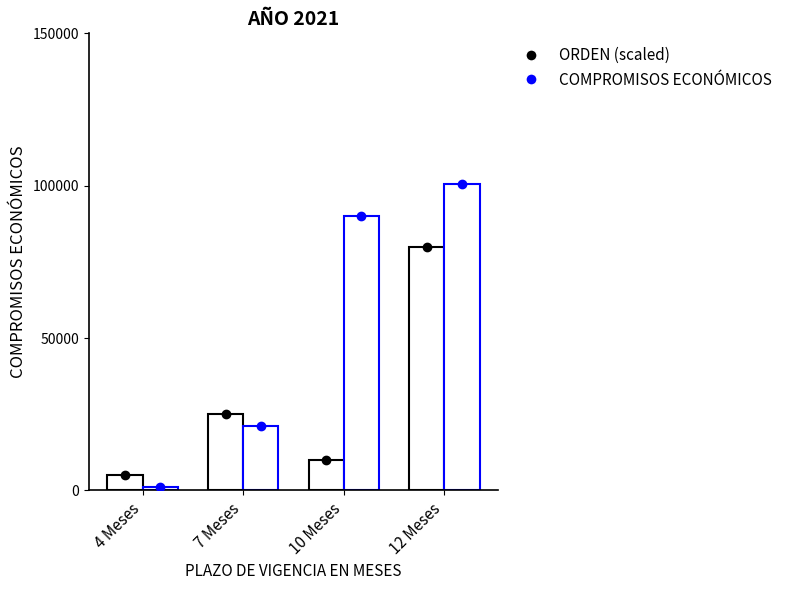

At which category does the chart reach its peak across all series?

12 Meses